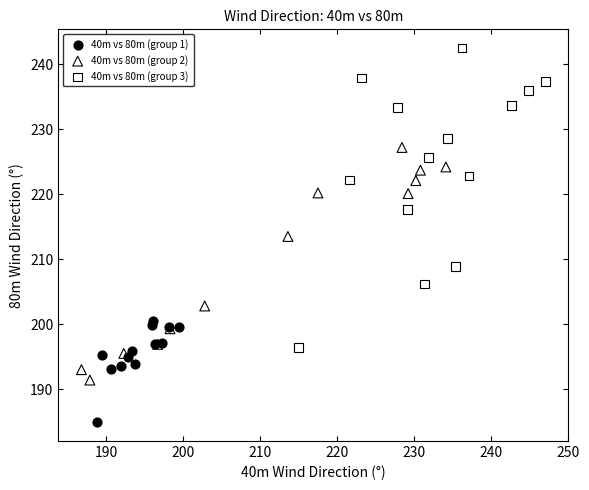

Which series has the largest Y range (max minus min)?

40m vs 80m (group 3)